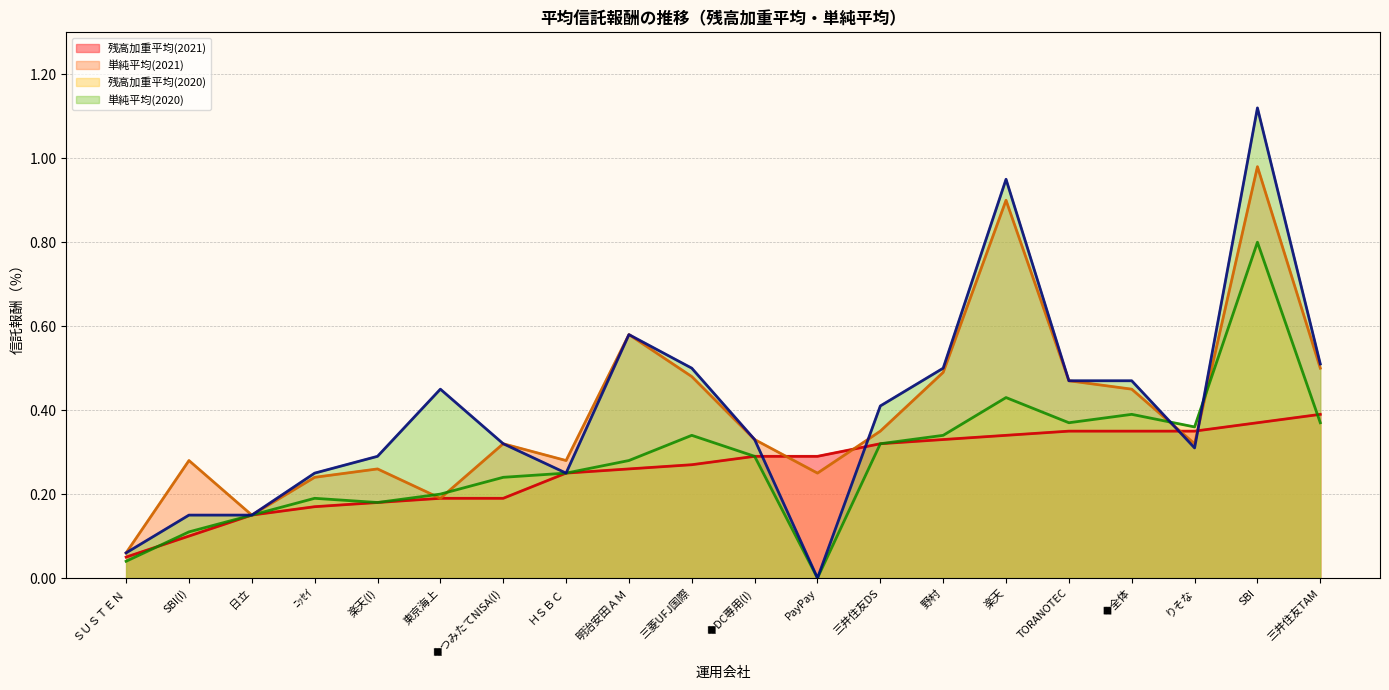

True or false: 単純平均(2020)(line) and 単純平均(2021)(line) cross at least once.

True